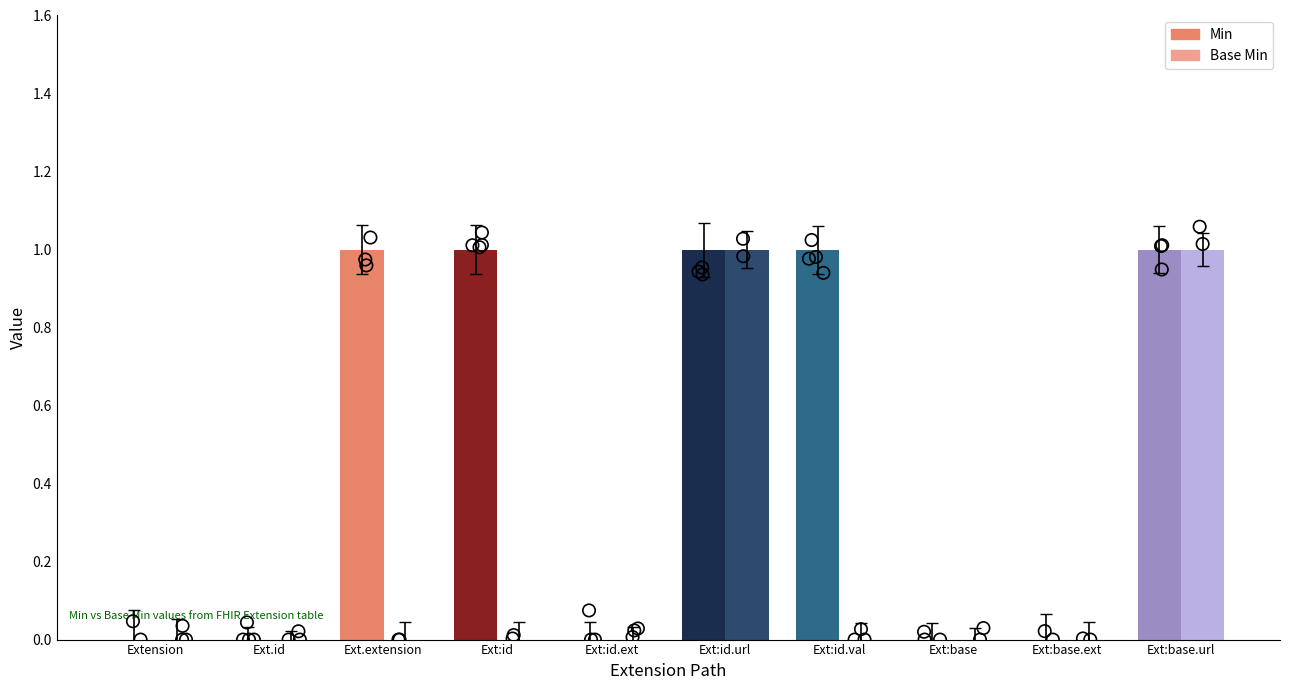

Which series reaches the minimum Y coordinate?

Min